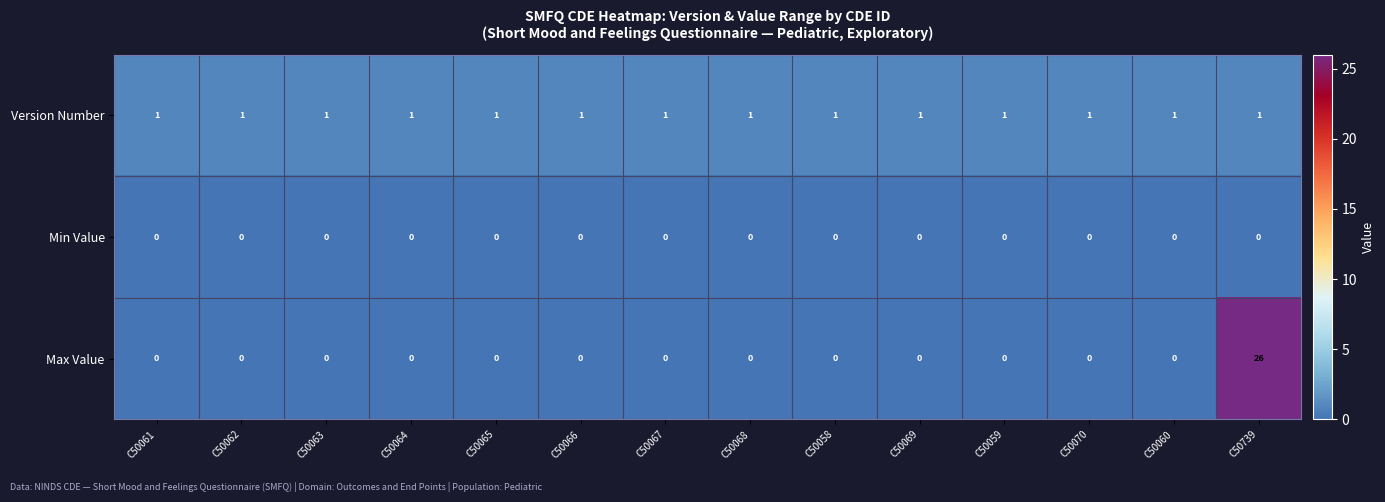

List the series in order of their peak value, lowest first.

Min Value, Version Number, Max Value